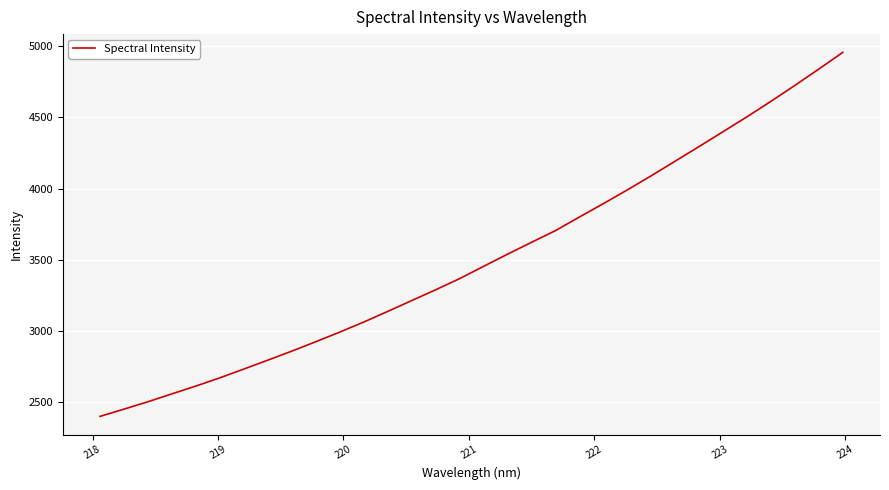

Count the number of data series in this chart.

1